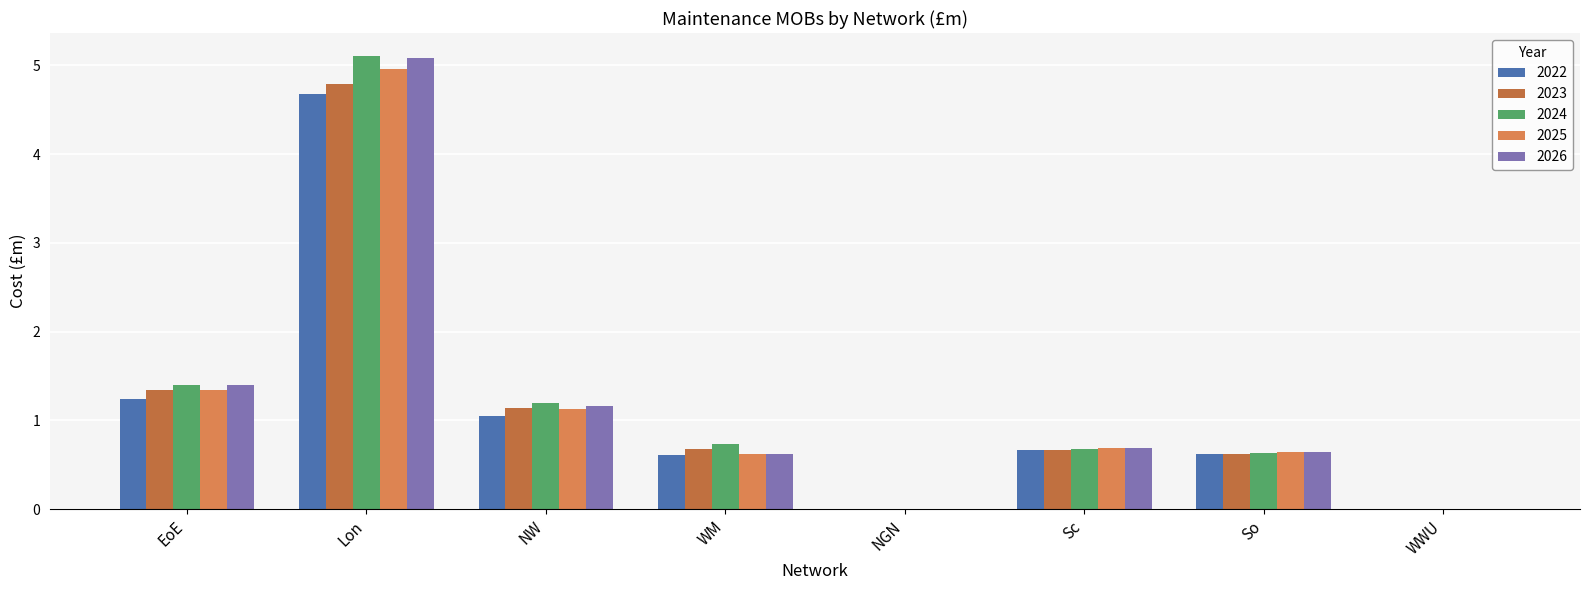

What is the difference between the highest and lowest values at Lon?

0.4